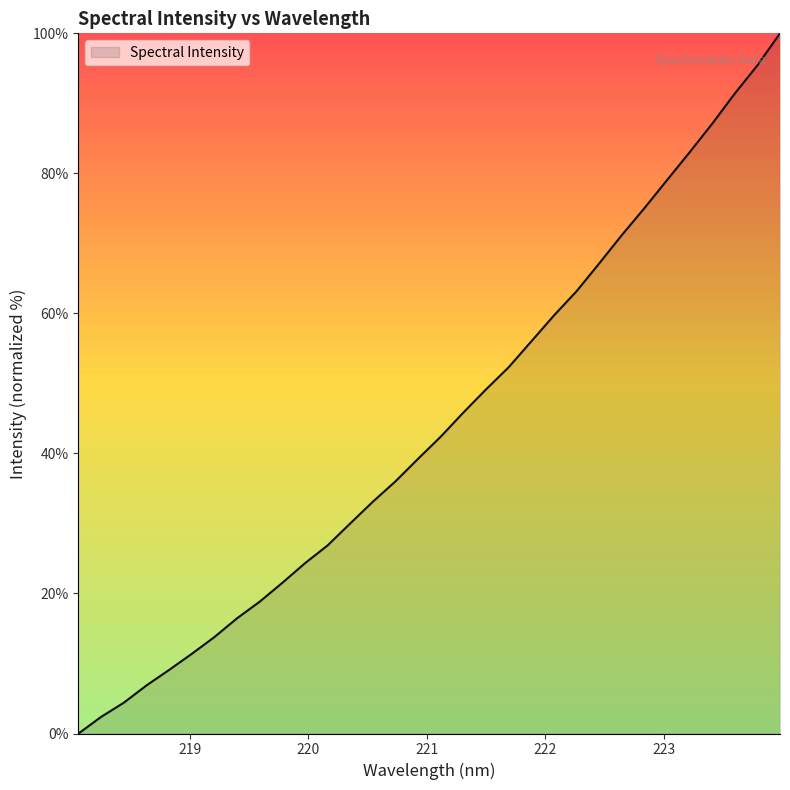

List the labels in order of value, smallest first.

218.0596, 218.2508, 218.442, 218.6332, 218.8244, 219.0156, 219.2067, 219.3979, 219.589, 219.7801, 219.9712, 220.1623, 220.3533, 220.5444, 220.7354, 220.9264, 221.1174, 221.3083, 221.4993, 221.6902, 221.8812, 222.0721, 222.263, 222.4538, 222.6447, 222.8355, 223.0264, 223.2172, 223.408, 223.5987, 223.7895, 223.9802